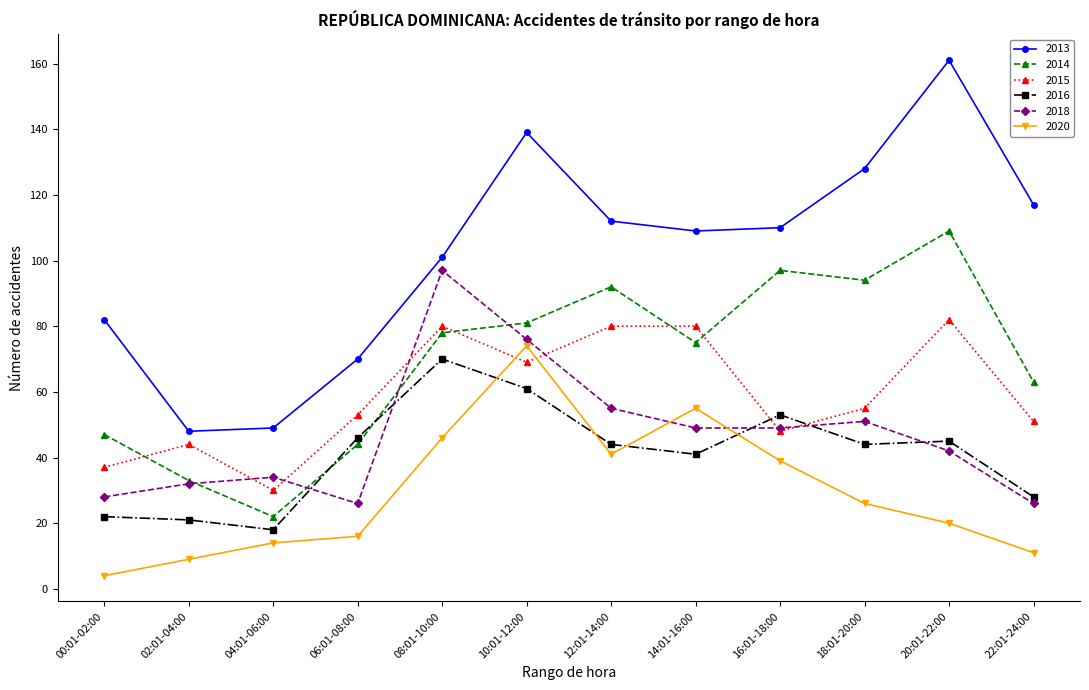

How many distinct data groups are displayed?

6